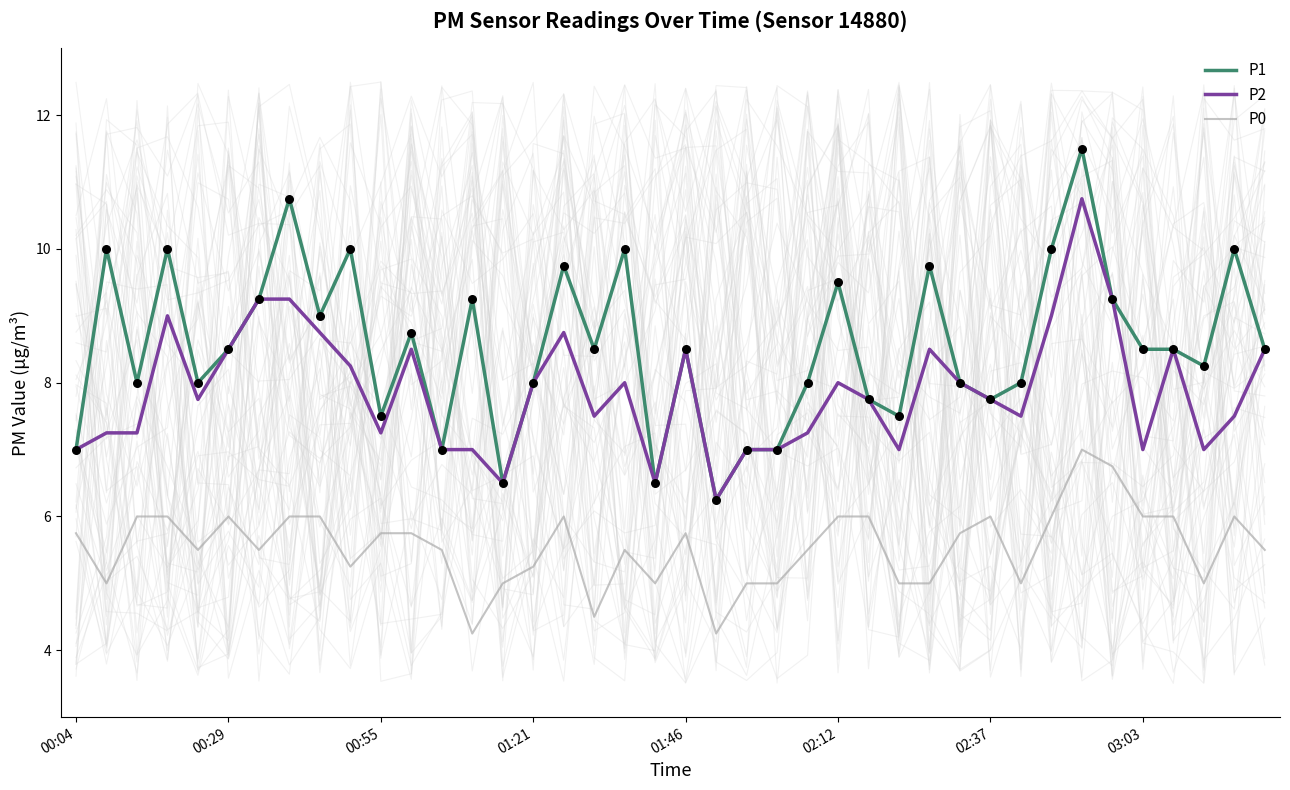

What are all the series names shown in the legend?

P1, P2, P0